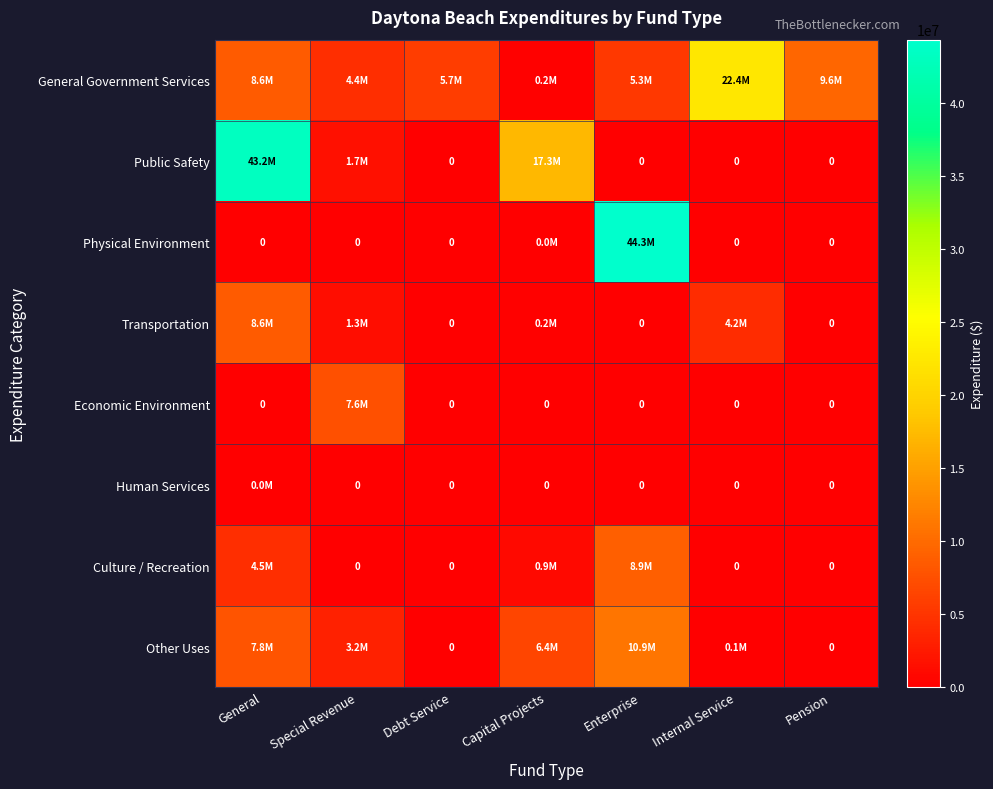

Where is Other Uses nearest to the value 5474018?

Capital Projects